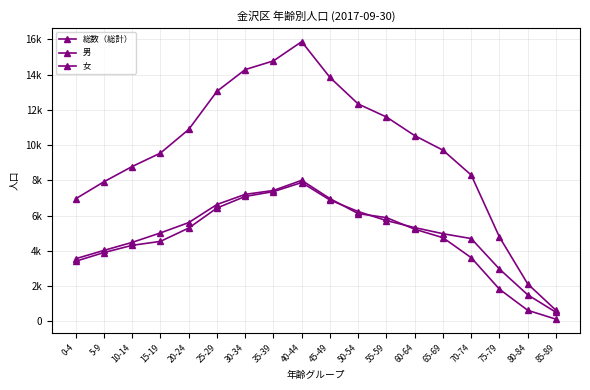

True or false: 総数（総計） and 女 cross at least once.

False